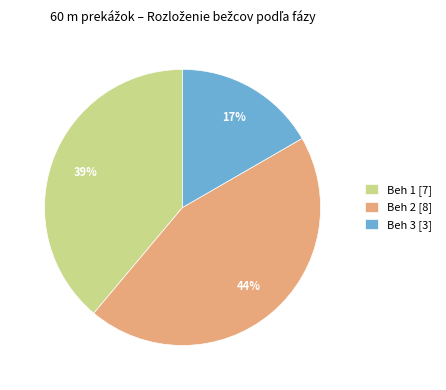

True or false: Beh 2 accounts for 59% of the total.

False